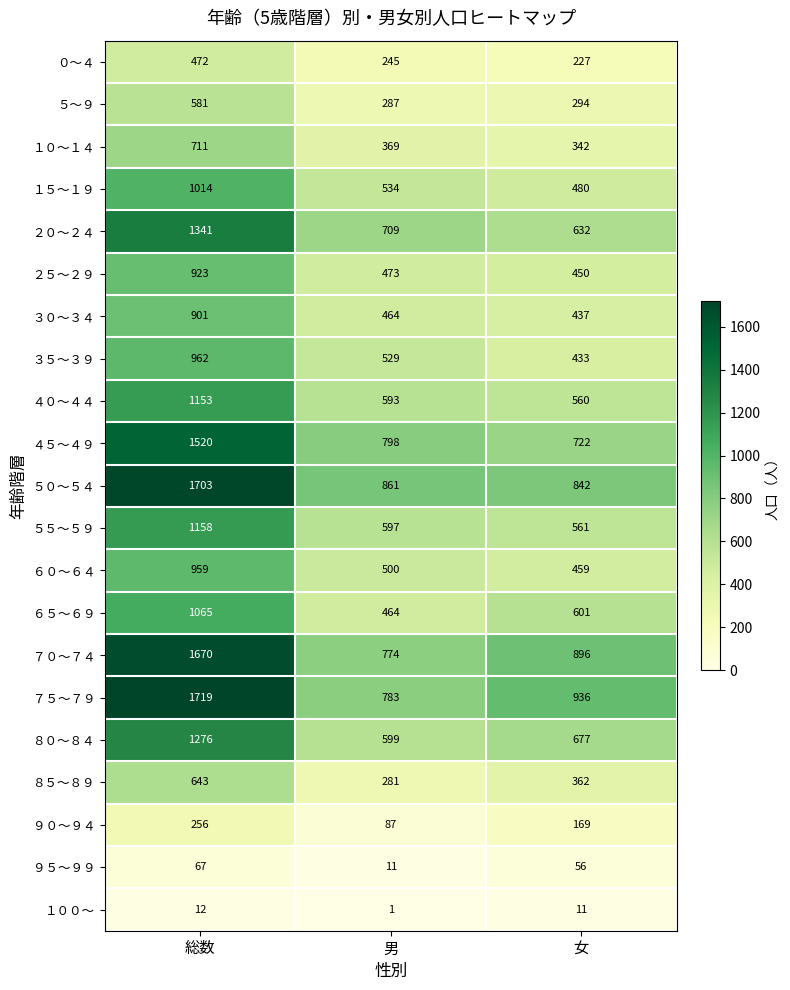

Which category has the highest value across all series?

総数